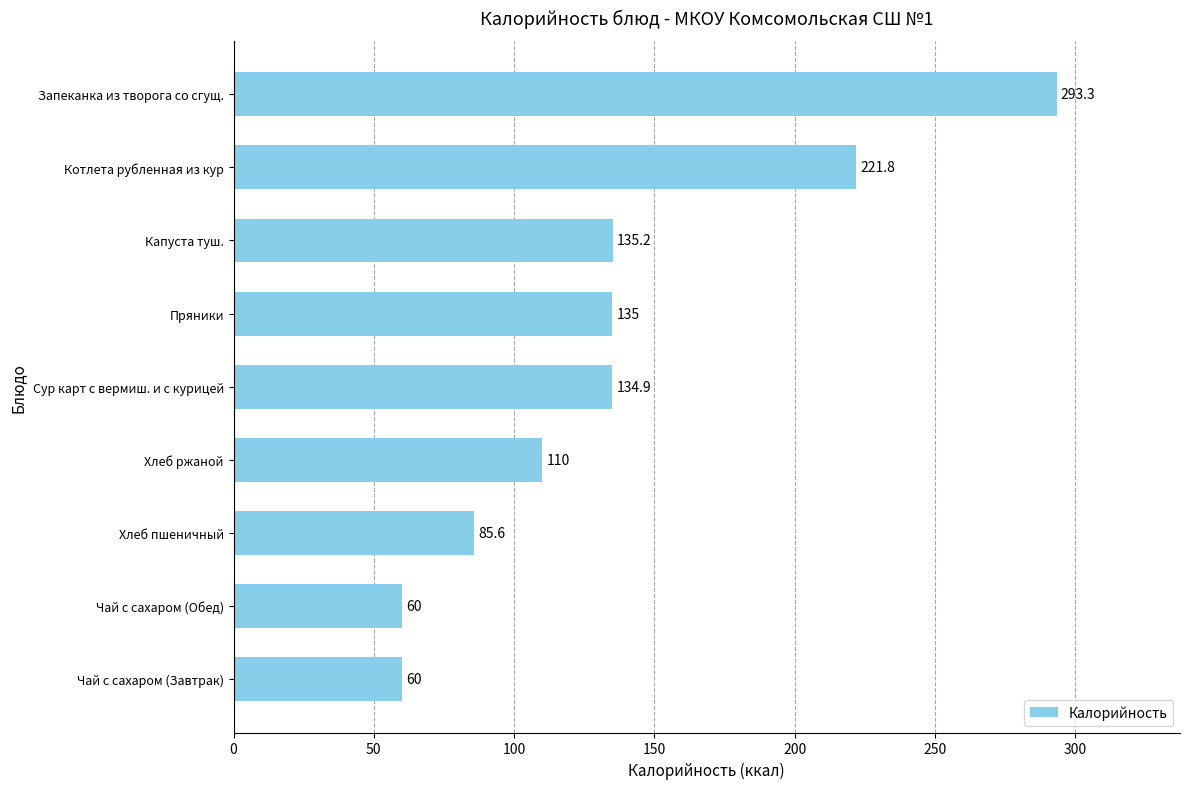

At which category does the chart reach its peak across all series?

Запеканка из творога со сгущ.